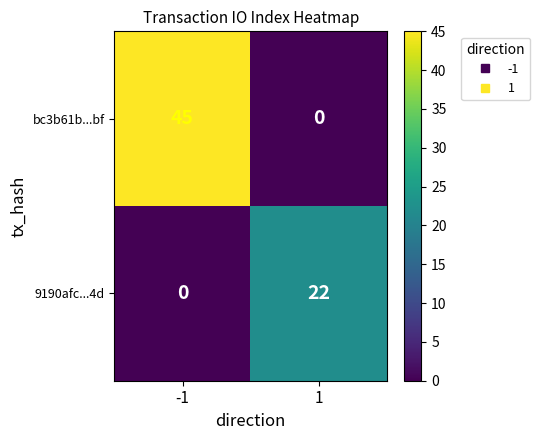

What is the total value across all series at -1?

45